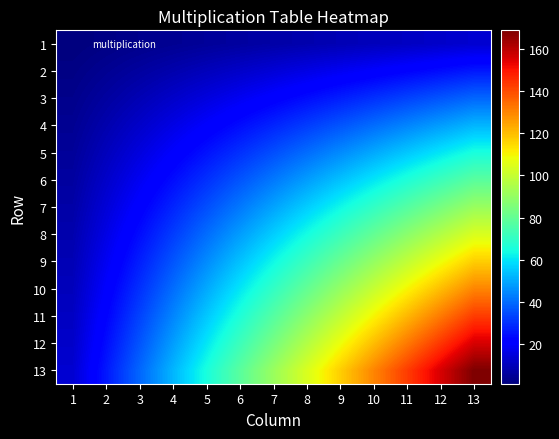

Reading left to right, what are all the values shown in this chart?

1: 1=1	2=2	3=3	4=4	5=5	6=6	7=7	8=8	9=9	10=10	11=11	12=12	13=13
2: 1=2	2=4	3=6	4=8	5=10	6=12	7=14	8=16	9=18	10=20	11=22	12=24	13=26
3: 1=3	2=6	3=9	4=12	5=15	6=18	7=21	8=24	9=27	10=30	11=33	12=36	13=39
4: 1=4	2=8	3=12	4=16	5=20	6=24	7=28	8=32	9=36	10=40	11=44	12=48	13=52
5: 1=5	2=10	3=15	4=20	5=25	6=30	7=35	8=40	9=45	10=50	11=55	12=60	13=65
6: 1=6	2=12	3=18	4=24	5=30	6=36	7=42	8=48	9=54	10=60	11=66	12=72	13=78
7: 1=7	2=14	3=21	4=28	5=35	6=42	7=49	8=56	9=63	10=70	11=77	12=84	13=91
8: 1=8	2=16	3=24	4=32	5=40	6=48	7=56	8=64	9=72	10=80	11=88	12=96	13=104
9: 1=9	2=18	3=27	4=36	5=45	6=54	7=63	8=72	9=81	10=90	11=99	12=108	13=117
10: 1=10	2=20	3=30	4=40	5=50	6=60	7=70	8=80	9=90	10=100	11=110	12=120	13=130
11: 1=11	2=22	3=33	4=44	5=55	6=66	7=77	8=88	9=99	10=110	11=121	12=132	13=143
12: 1=12	2=24	3=36	4=48	5=60	6=72	7=84	8=96	9=108	10=120	11=132	12=144	13=156
13: 1=13	2=26	3=39	4=52	5=65	6=78	7=91	8=104	9=117	10=130	11=143	12=156	13=169